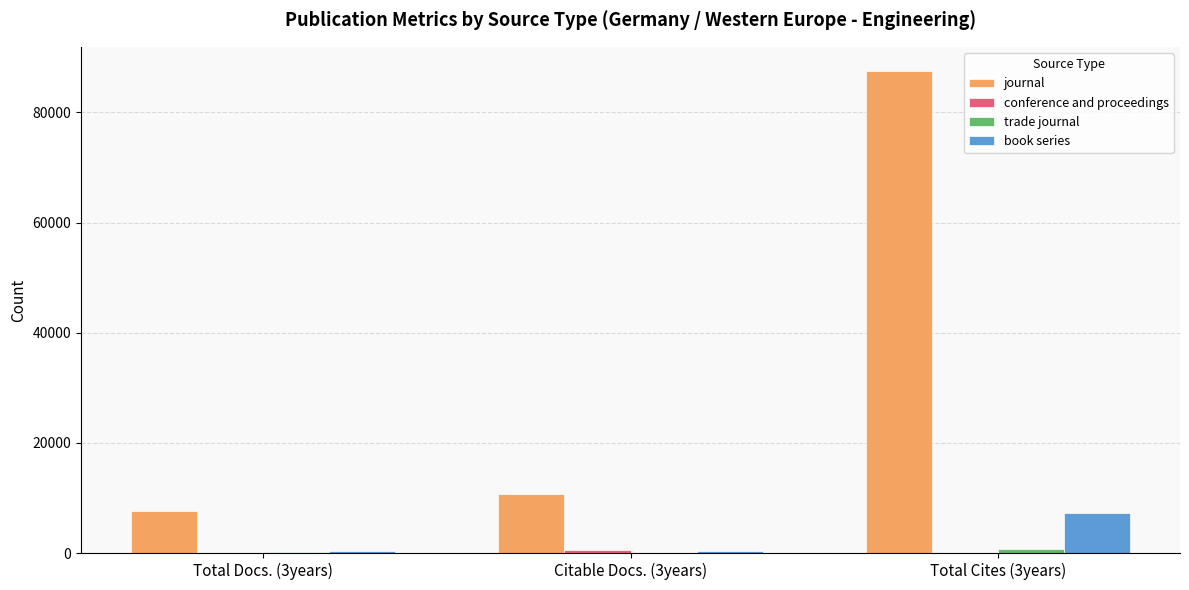

Which series changed the most between Total Docs. (3years) and Total Cites (3years)?

journal